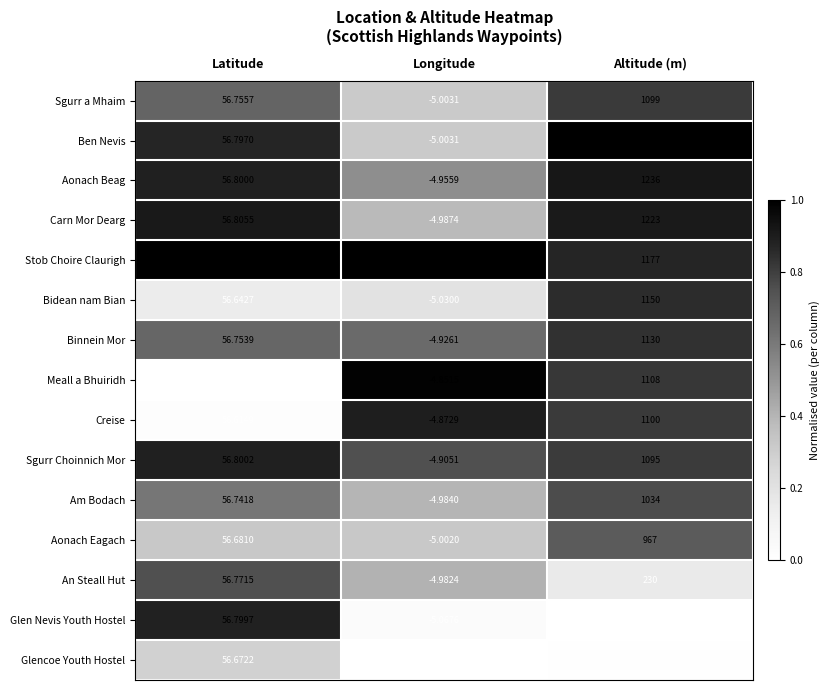

At which label is Ben Nevis closest to 669?

Latitude